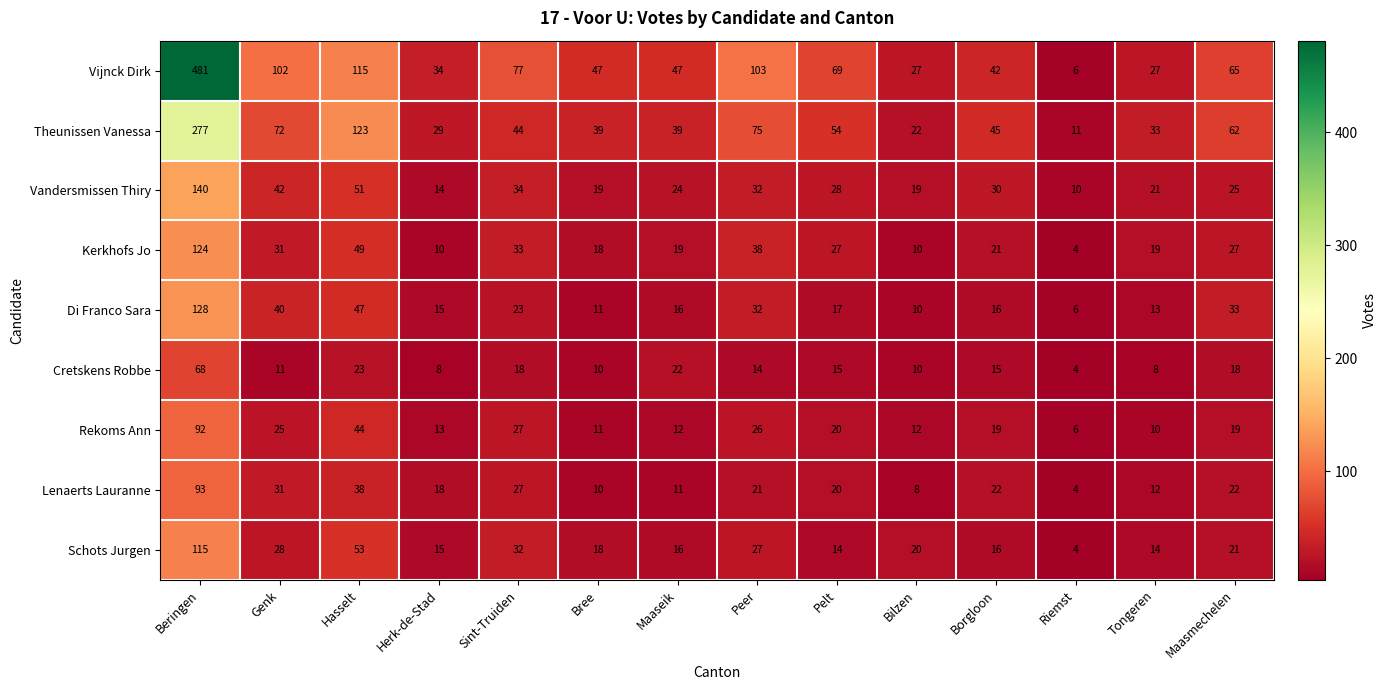

What is the sum of the Rekoms Ann values at Peer and Genk?

51